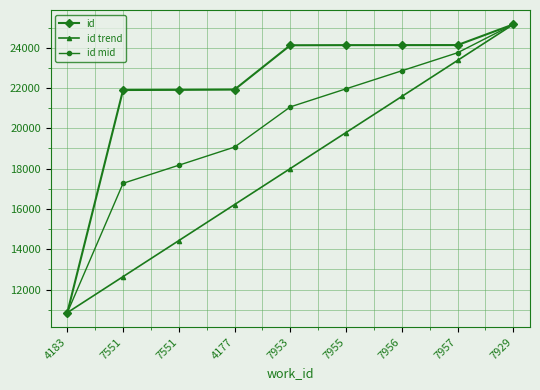

What is the sum of the id mid values at 4177 and 7956?

41923.3